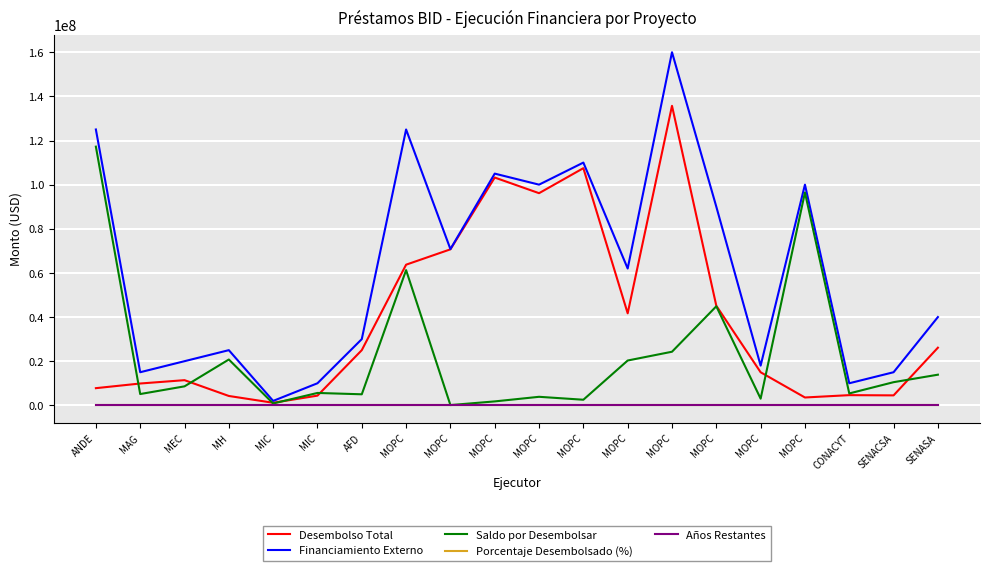

Which series has the widest spread of values?

Financiamiento Externo